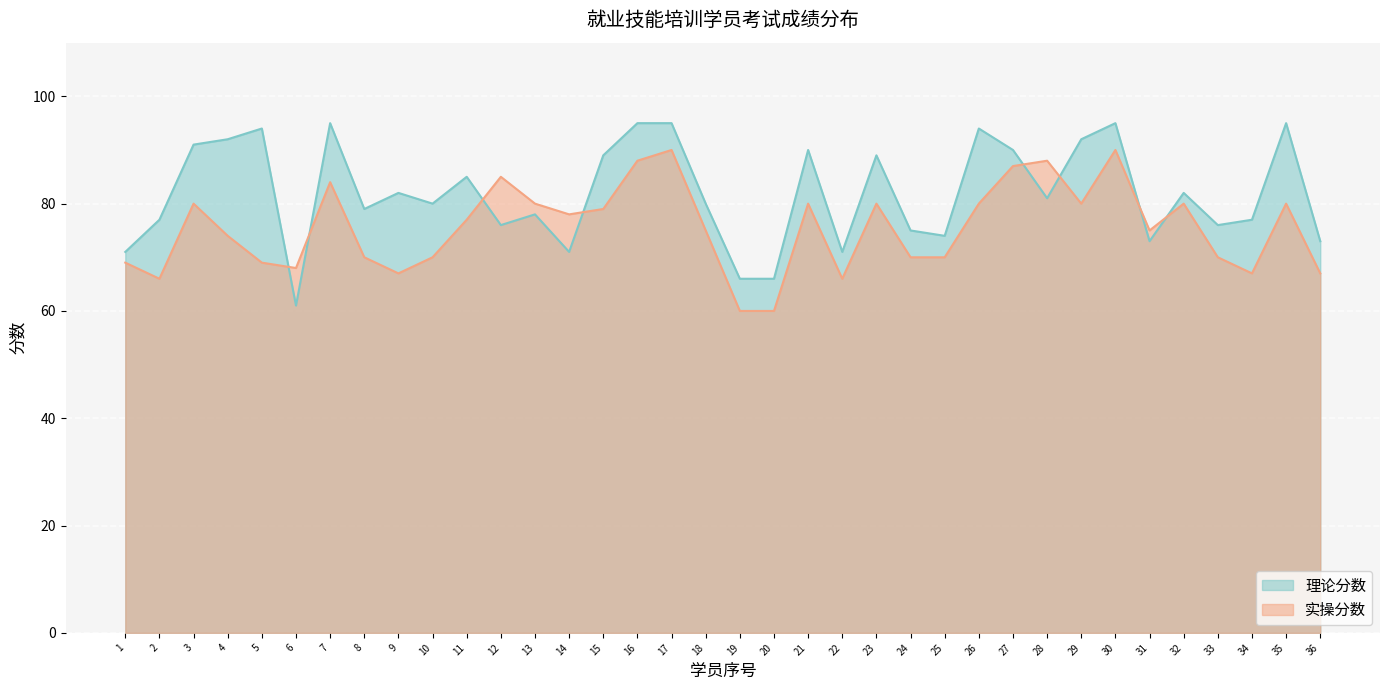

What is the maximum value shown in the chart?

95